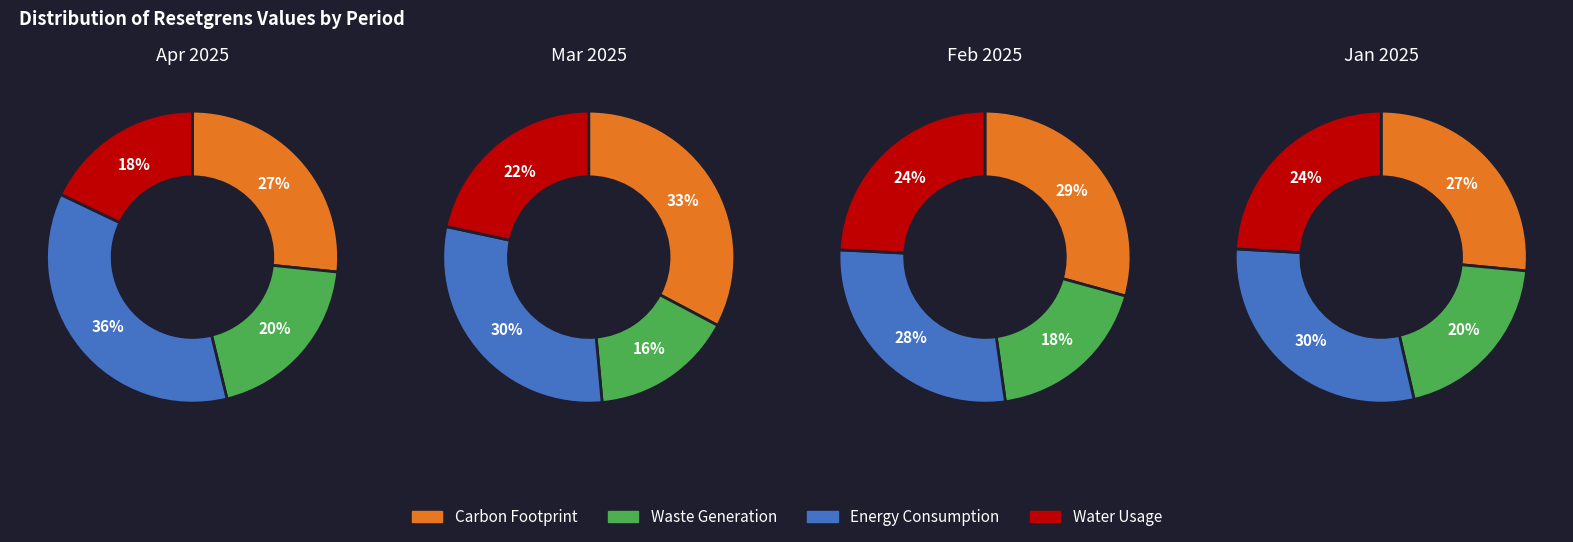

How much of the chart is everything except 3?

77.4%